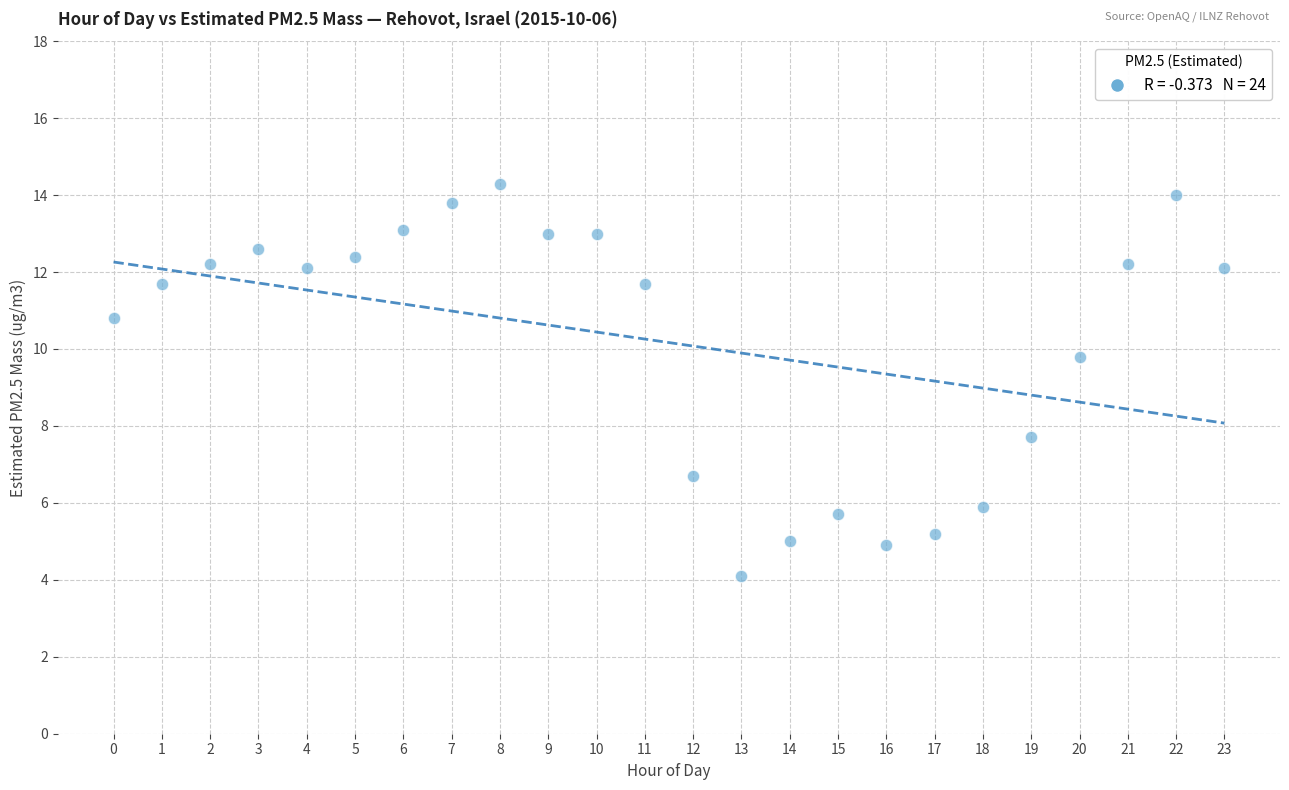

What Y value in the scatter plot is closest to 9?

9.8